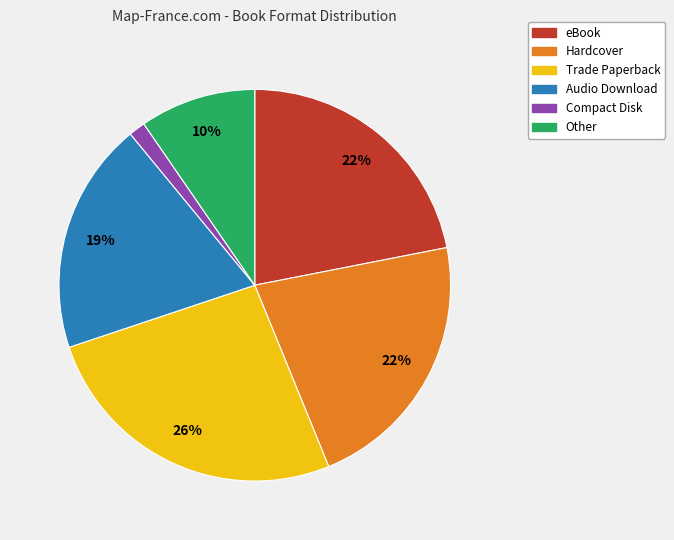

How many segments does this pie chart have?

6